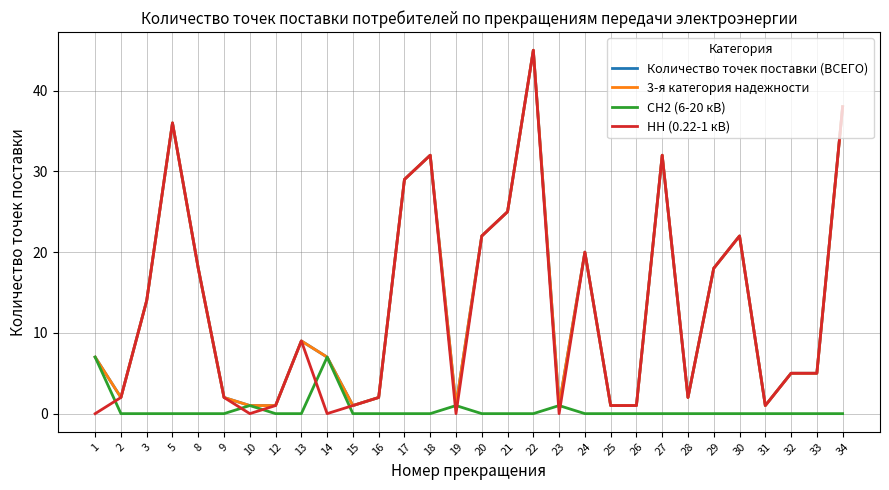

How many intersections are there between НН (0.22-1 кВ) and СН2 (6-20 кВ)?

9